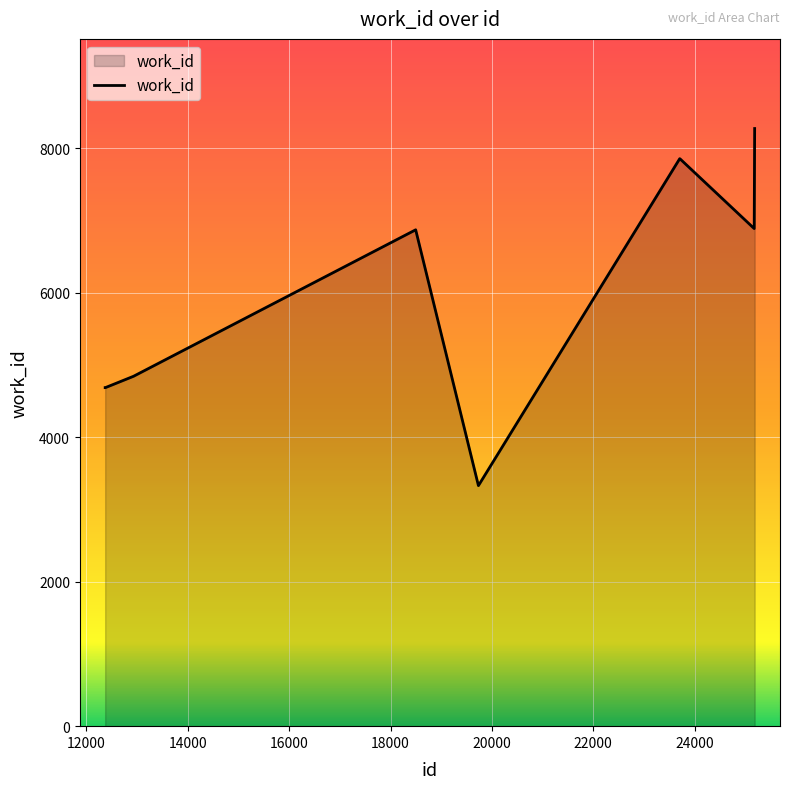

What is the maximum value shown in the chart?

8274